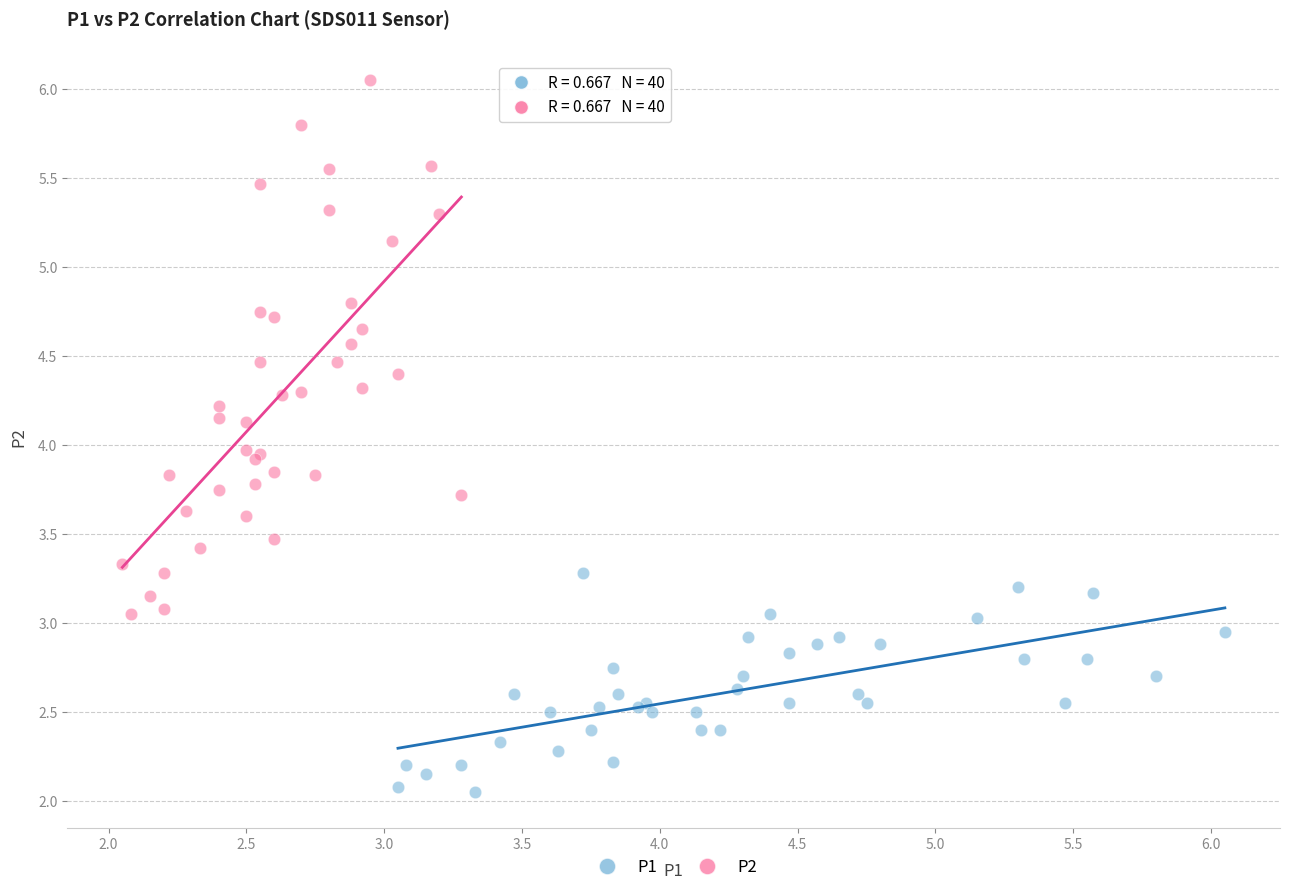

Which series contains the lowest Y value?

P1